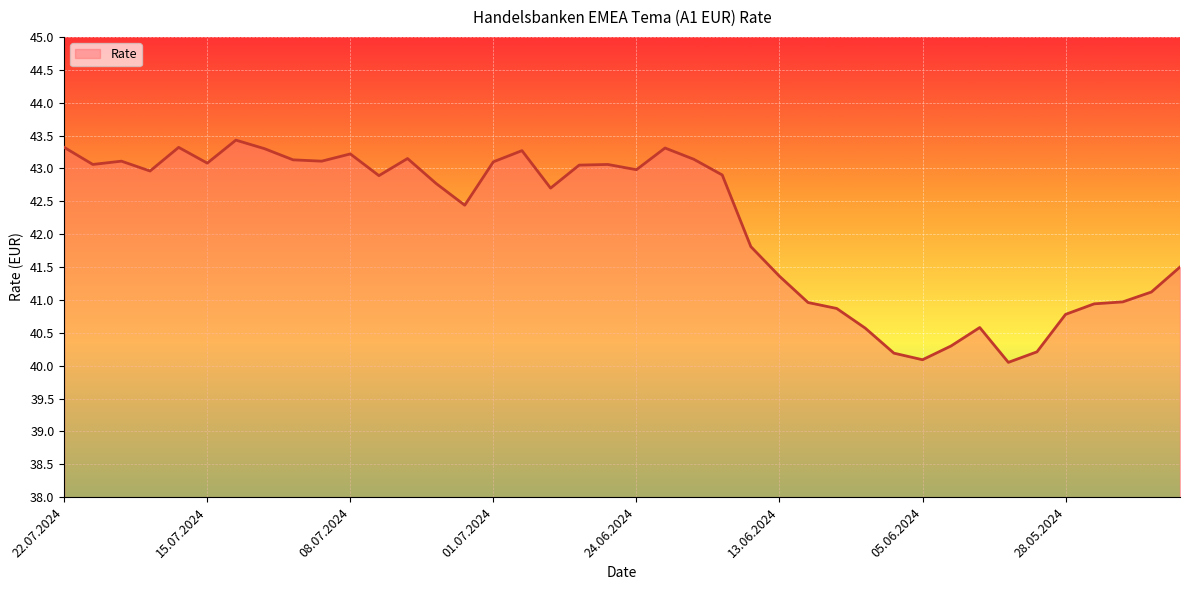

What is the greatest value displayed?

43.4